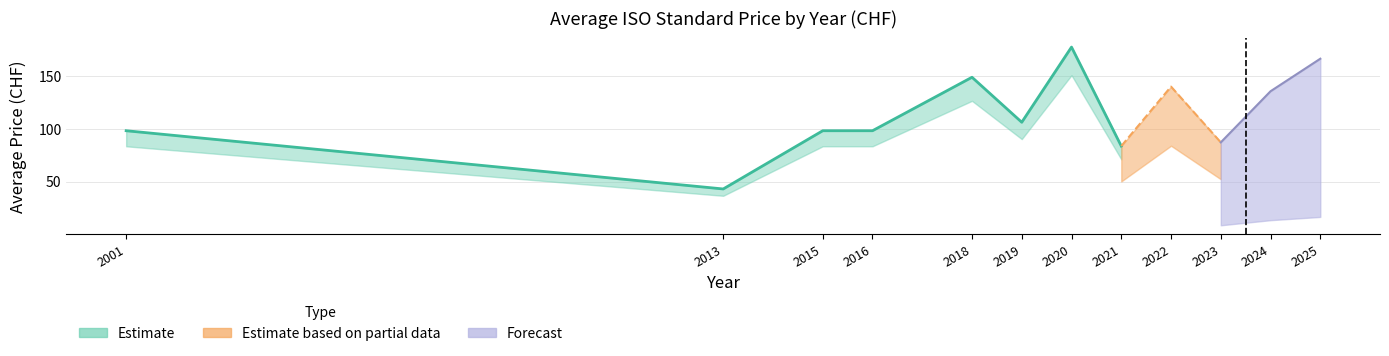

How many interior local valleys does the Price (PDF) series have?

4